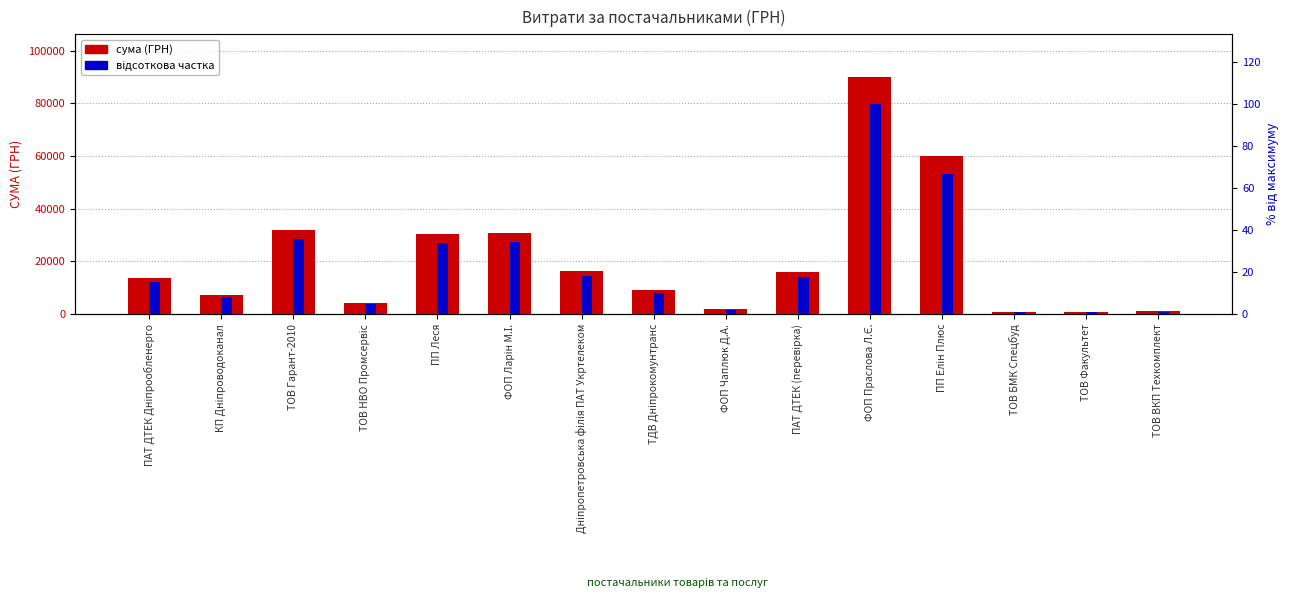

What is the label of the 2nd bar from the left?

КП Дніпроводоканал